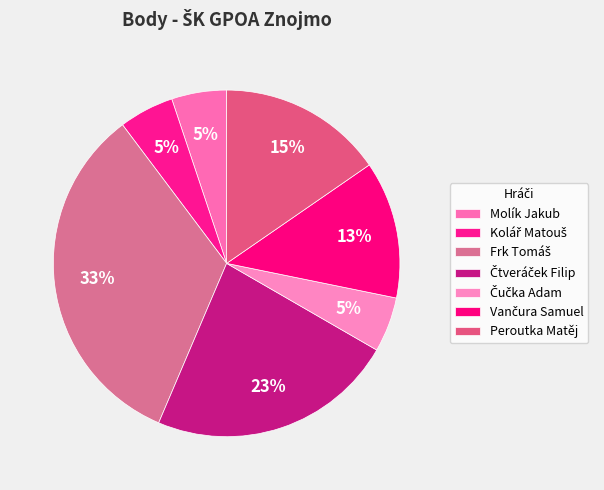

True or false: Frk Tomáš accounts for 39% of the total.

False